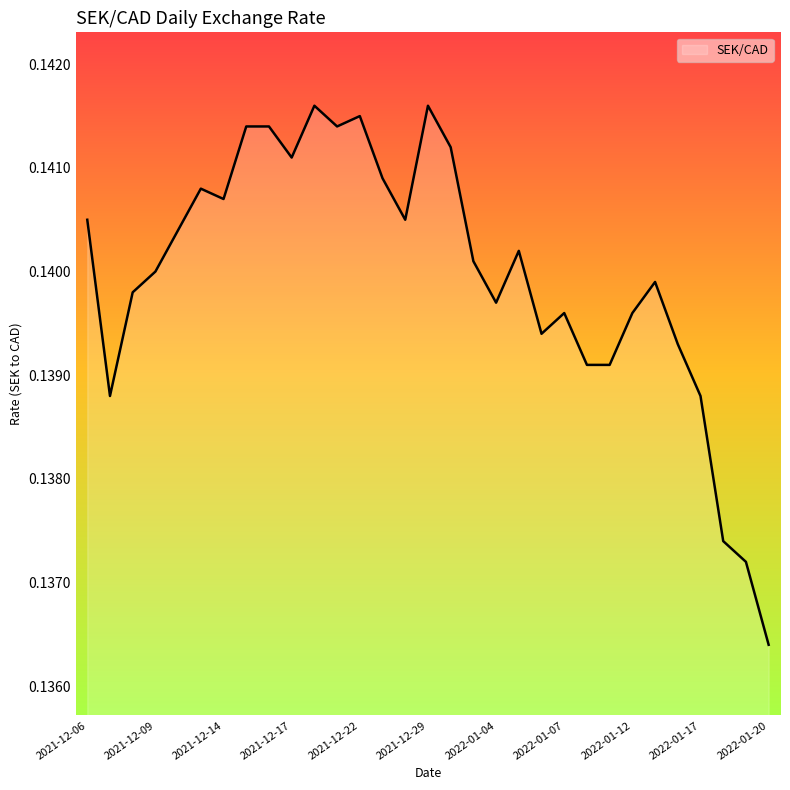

How many lines are shown in the chart?

1